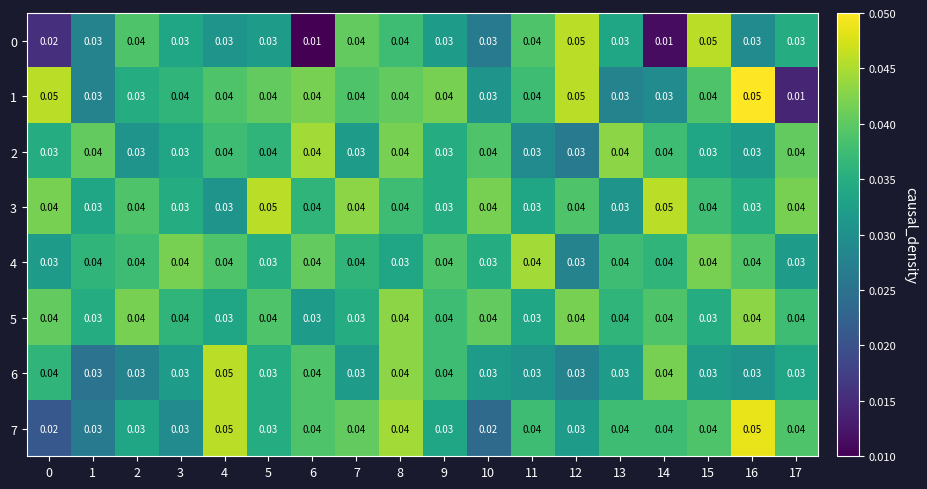

What is the total value across all series at 10?

0.3